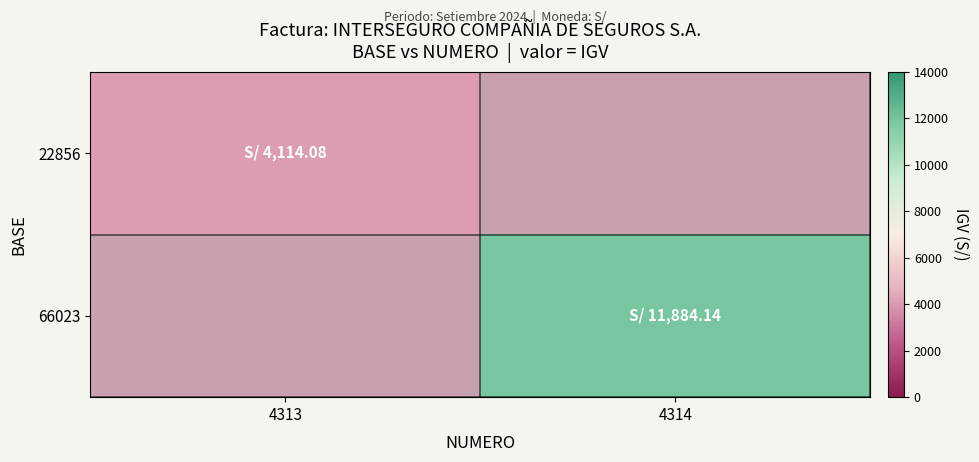

At 4313, list the series in order from largest to smallest.

22856, 66023